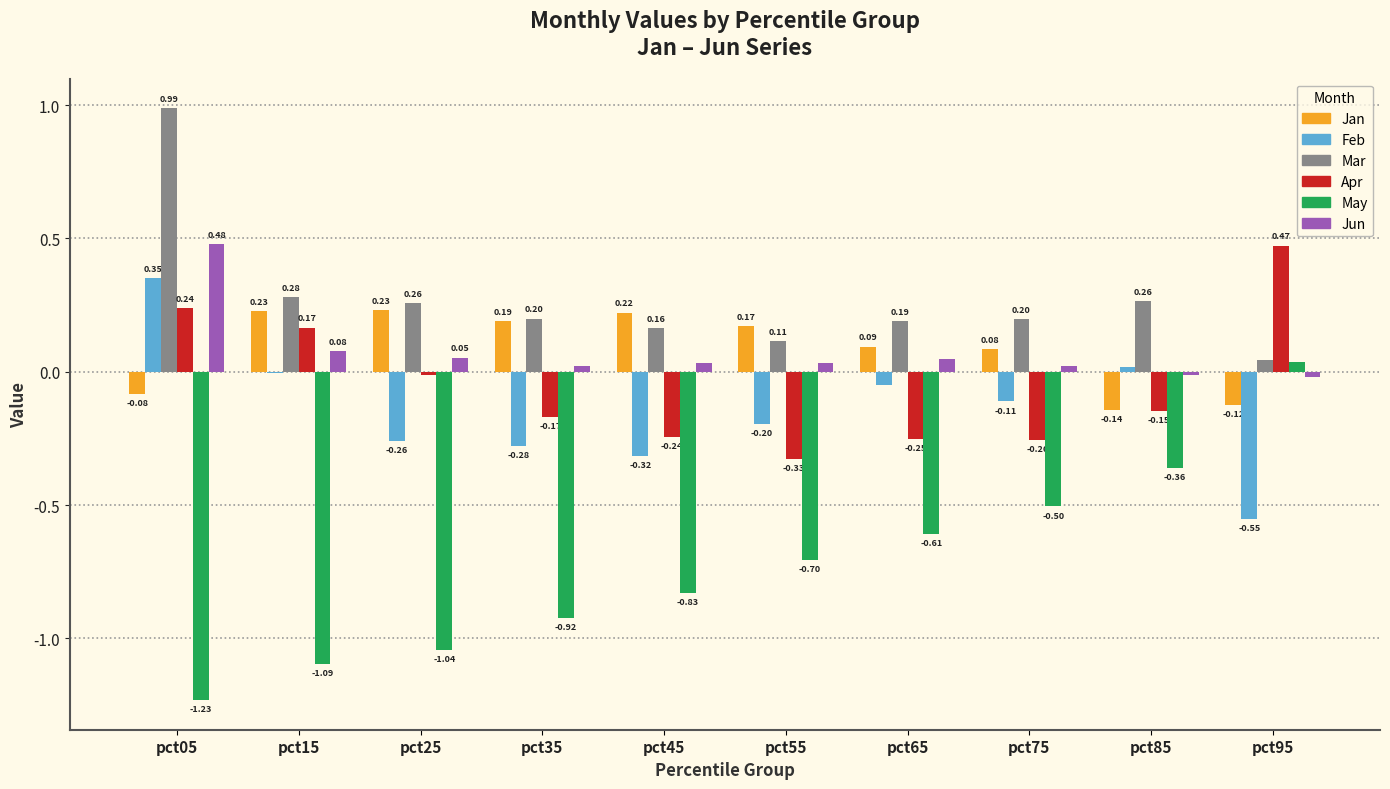

At which category is the sum across all series the highest?

pct05